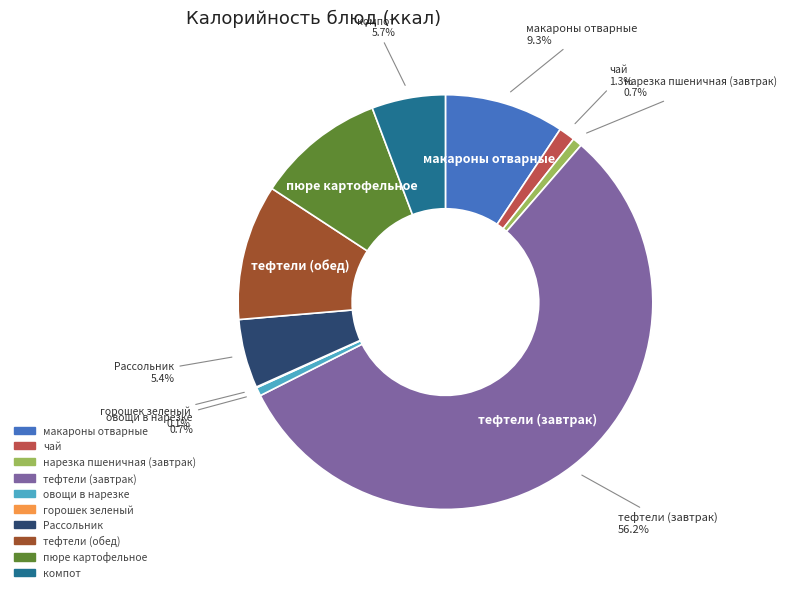

Is the sum of компот and овощи в нарезке greater than half?

No